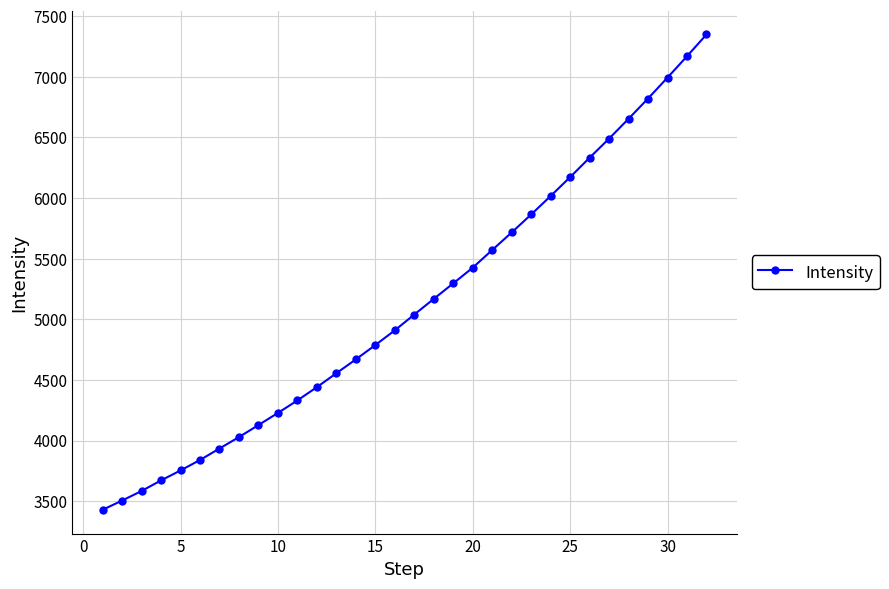

What is the sum of all values?

163875.4